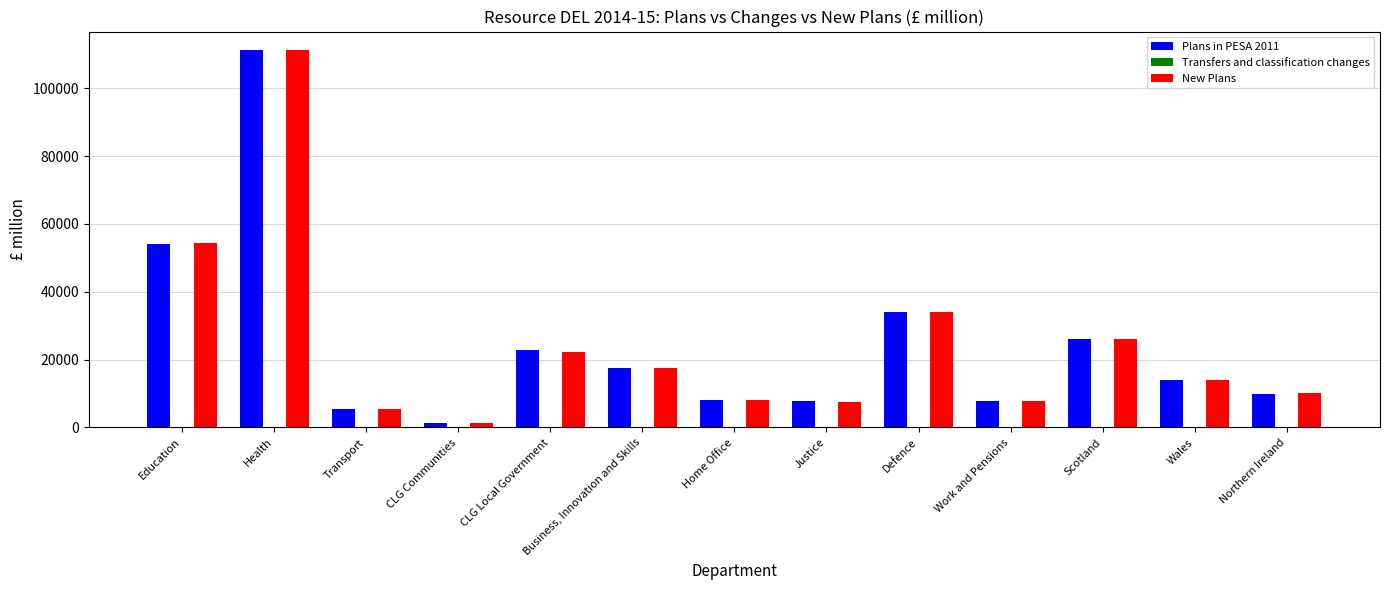

At which category does the chart reach its peak across all series?

Health